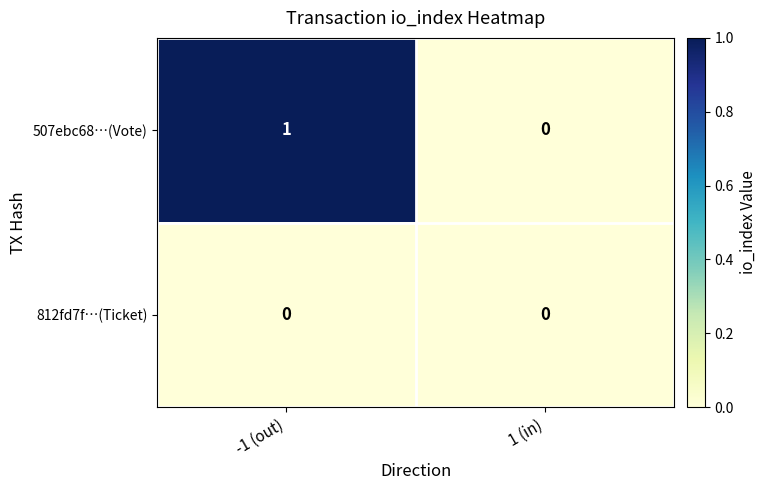

Which category has the highest value in the 507ebc68…(Vote) series?

-1 (out)